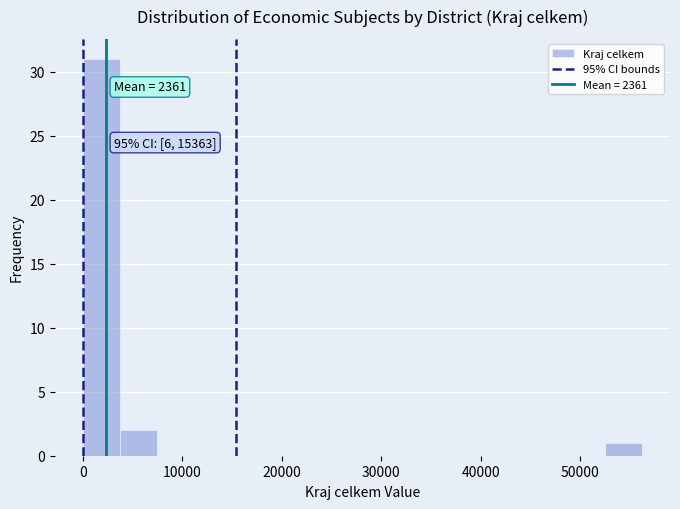

Around what value on the x-axis is the tallest bar? Give the approximate position of its centre, as read against the axis.

2000